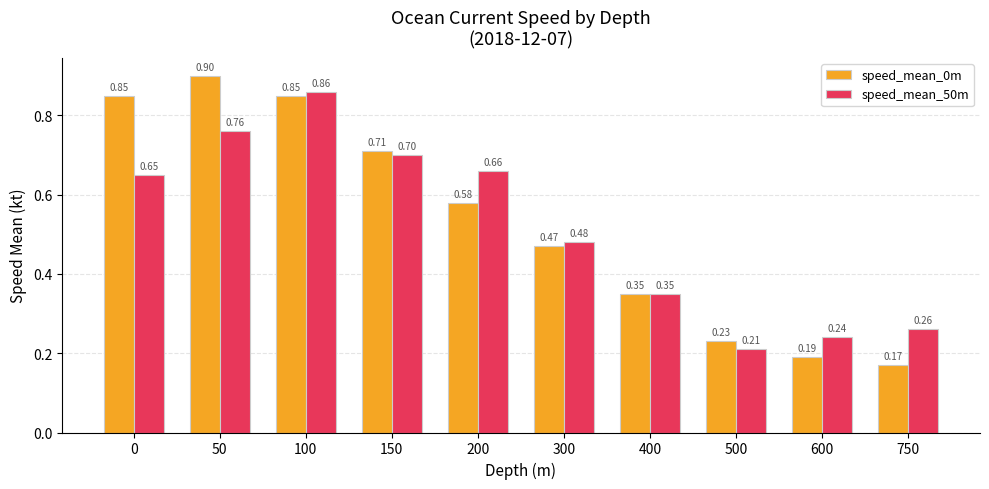

Rank the series by their average value, from highest to lowest.

speed_mean_0m, speed_mean_50m